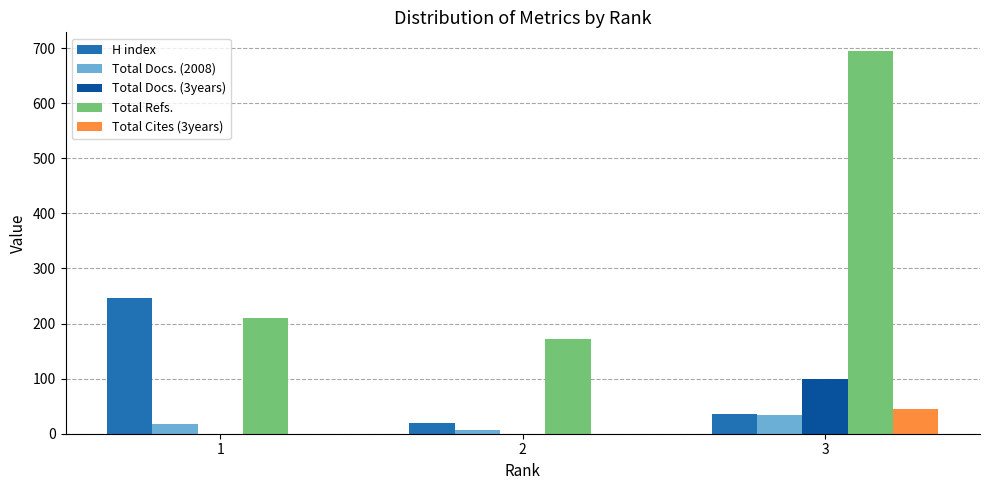

Reading left to right, extract all data points from this chart.

H index: 246	19	36
Total Docs. (2008): 18	7	34
Total Docs. (3years): 0	0	100
Total Refs.: 210	172	694
Total Cites (3years): 0	0	44